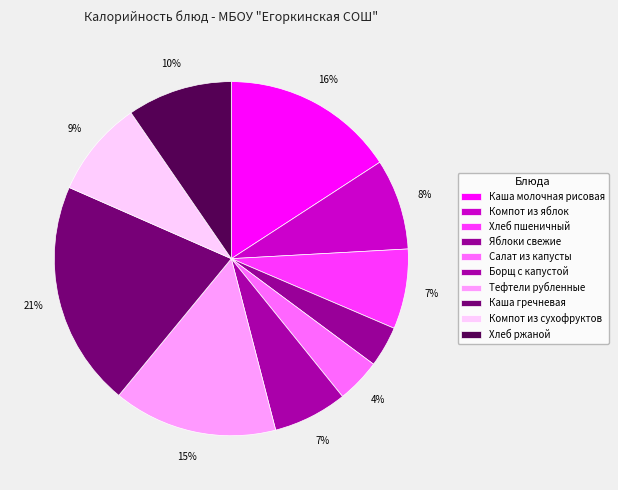

Count the number of slices in the pie.

10